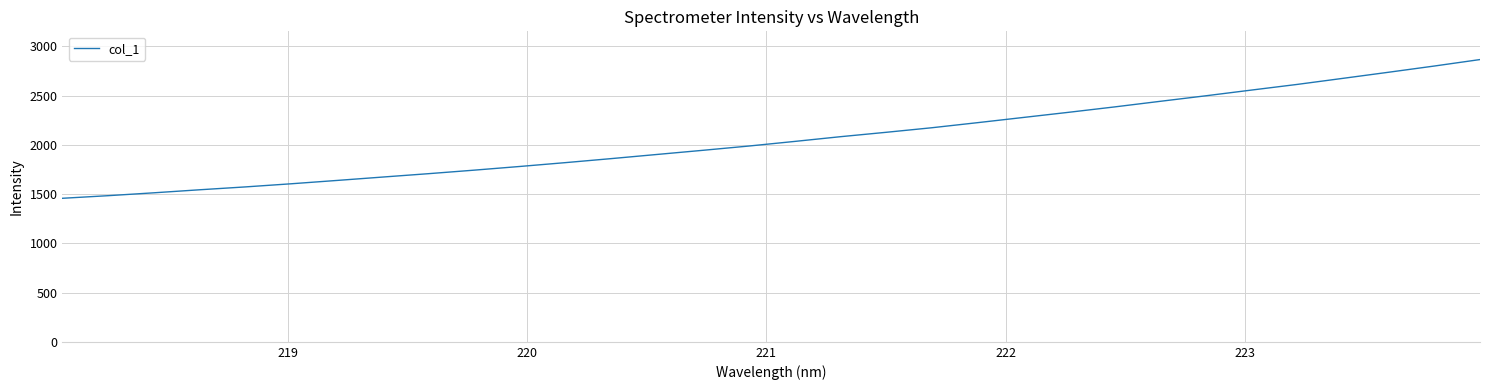

What is the minimum value shown in the chart?

1457.1